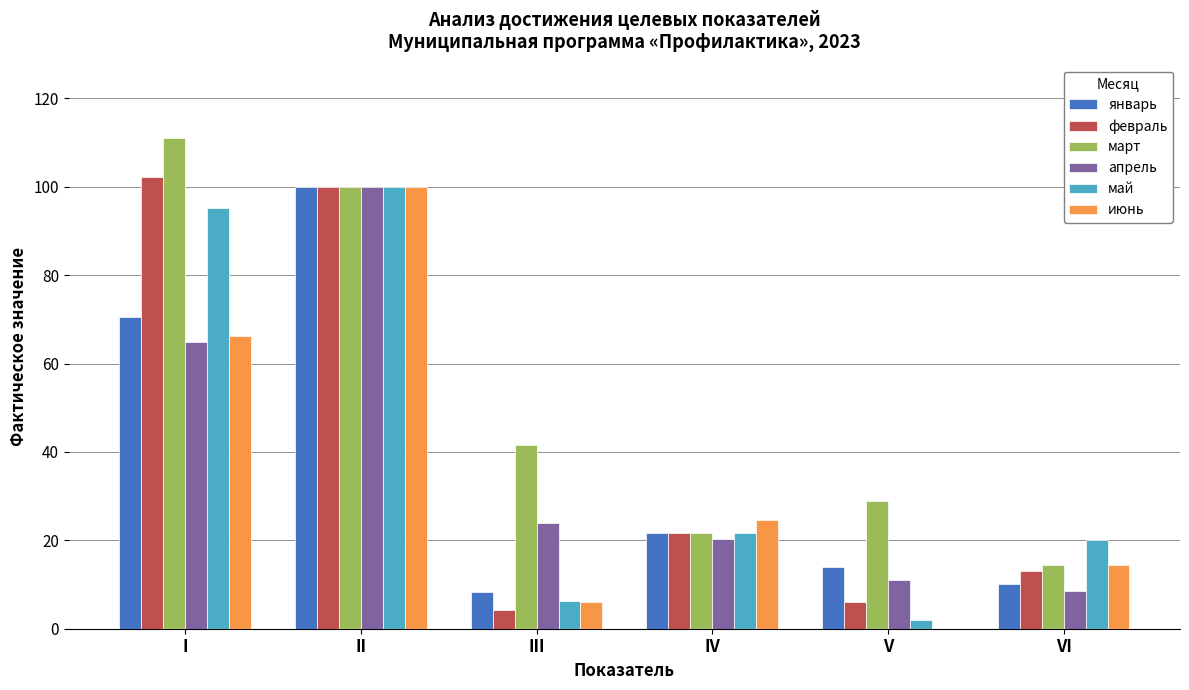

What are all the series names shown in the legend?

январь, февраль, март, апрель, май, июнь